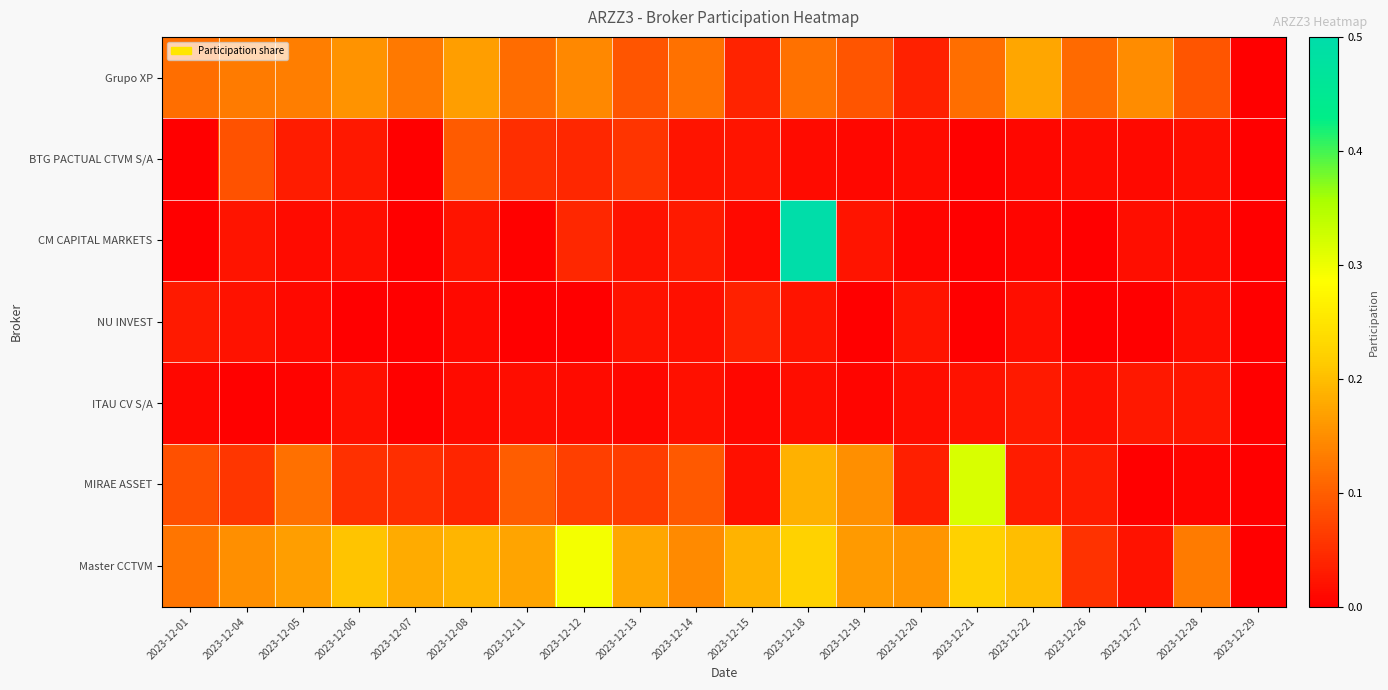

Reading right to left, transcribe all the data shown in this chart.

Grupo XP: 2023-12-29=0.0	2023-12-28=0.1	2023-12-27=0.1	2023-12-26=0.1	2023-12-22=0.2	2023-12-21=0.1	2023-12-20=0.0	2023-12-19=0.1	2023-12-18=0.1	2023-12-15=0.0	2023-12-14=0.1	2023-12-13=0.1	2023-12-12=0.1	2023-12-11=0.1	2023-12-08=0.2	2023-12-07=0.1	2023-12-06=0.2	2023-12-05=0.1	2023-12-04=0.1	2023-12-01=0.1
BTG PACTUAL CTVM S/A: 2023-12-29=0.0	2023-12-28=0.0	2023-12-27=0.0	2023-12-26=0.0	2023-12-22=0.0	2023-12-21=0.0	2023-12-20=0.0	2023-12-19=0.0	2023-12-18=0.0	2023-12-15=0.0	2023-12-14=0.0	2023-12-13=0.1	2023-12-12=0.0	2023-12-11=0.1	2023-12-08=0.1	2023-12-07=0.0	2023-12-06=0.0	2023-12-05=0.0	2023-12-04=0.1	2023-12-01=0.0
CM CAPITAL MARKETS: 2023-12-29=0.0	2023-12-28=0.0	2023-12-27=0.0	2023-12-26=0.0	2023-12-22=0.0	2023-12-21=0.0	2023-12-20=0.0	2023-12-19=0.0	2023-12-18=0.5	2023-12-15=0.0	2023-12-14=0.0	2023-12-13=0.0	2023-12-12=0.0	2023-12-11=0.0	2023-12-08=0.0	2023-12-07=0.0	2023-12-06=0.0	2023-12-05=0.0	2023-12-04=0.0	2023-12-01=0.0
NU INVEST: 2023-12-29=0.0	2023-12-28=0.0	2023-12-27=0.0	2023-12-26=0.0	2023-12-22=0.0	2023-12-21=0.0	2023-12-20=0.0	2023-12-19=0.0	2023-12-18=0.0	2023-12-15=0.0	2023-12-14=0.0	2023-12-13=0.0	2023-12-12=0.0	2023-12-11=0.0	2023-12-08=0.0	2023-12-07=0.0	2023-12-06=0.0	2023-12-05=0.0	2023-12-04=0.0	2023-12-01=0.0
ITAU CV S/A: 2023-12-29=0.0	2023-12-28=0.0	2023-12-27=0.0	2023-12-26=0.0	2023-12-22=0.0	2023-12-21=0.0	2023-12-20=0.0	2023-12-19=0.0	2023-12-18=0.0	2023-12-15=0.0	2023-12-14=0.0	2023-12-13=0.0	2023-12-12=0.0	2023-12-11=0.0	2023-12-08=0.0	2023-12-07=0.0	2023-12-06=0.0	2023-12-05=0.0	2023-12-04=0.0	2023-12-01=0.0
MIRAE ASSET: 2023-12-29=0.0	2023-12-28=0.0	2023-12-27=0.0	2023-12-26=0.0	2023-12-22=0.0	2023-12-21=0.3	2023-12-20=0.0	2023-12-19=0.2	2023-12-18=0.2	2023-12-15=0.0	2023-12-14=0.1	2023-12-13=0.1	2023-12-12=0.1	2023-12-11=0.1	2023-12-08=0.0	2023-12-07=0.0	2023-12-06=0.1	2023-12-05=0.1	2023-12-04=0.1	2023-12-01=0.1
Master CCTVM: 2023-12-29=0.0	2023-12-28=0.1	2023-12-27=0.0	2023-12-26=0.1	2023-12-22=0.2	2023-12-21=0.2	2023-12-20=0.2	2023-12-19=0.2	2023-12-18=0.2	2023-12-15=0.2	2023-12-14=0.1	2023-12-13=0.2	2023-12-12=0.3	2023-12-11=0.2	2023-12-08=0.2	2023-12-07=0.2	2023-12-06=0.2	2023-12-05=0.2	2023-12-04=0.2	2023-12-01=0.1